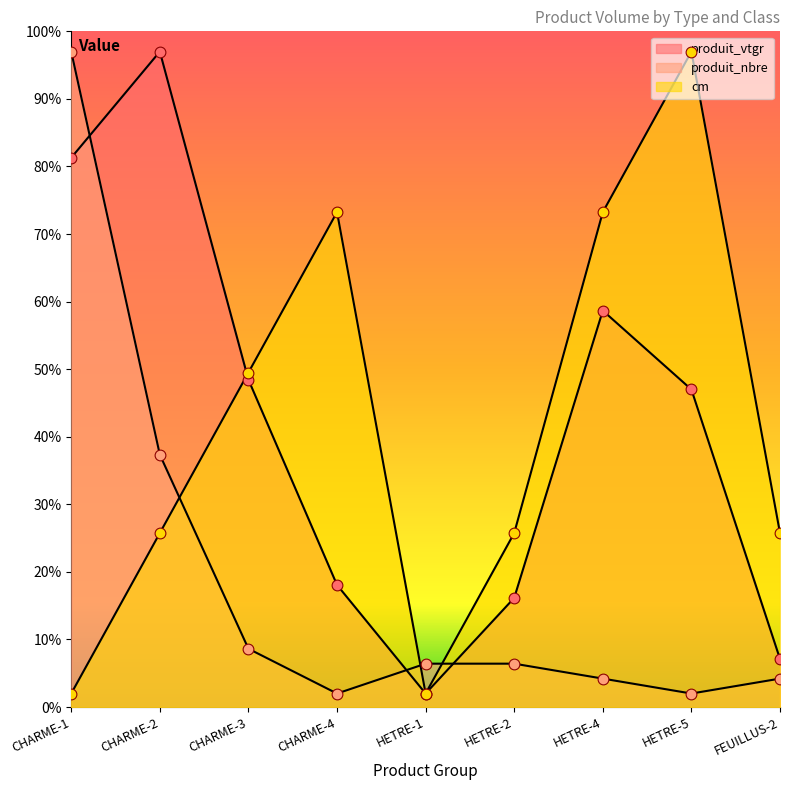

What are all the series names shown in the legend?

produit_vtgr, produit_nbre, cm